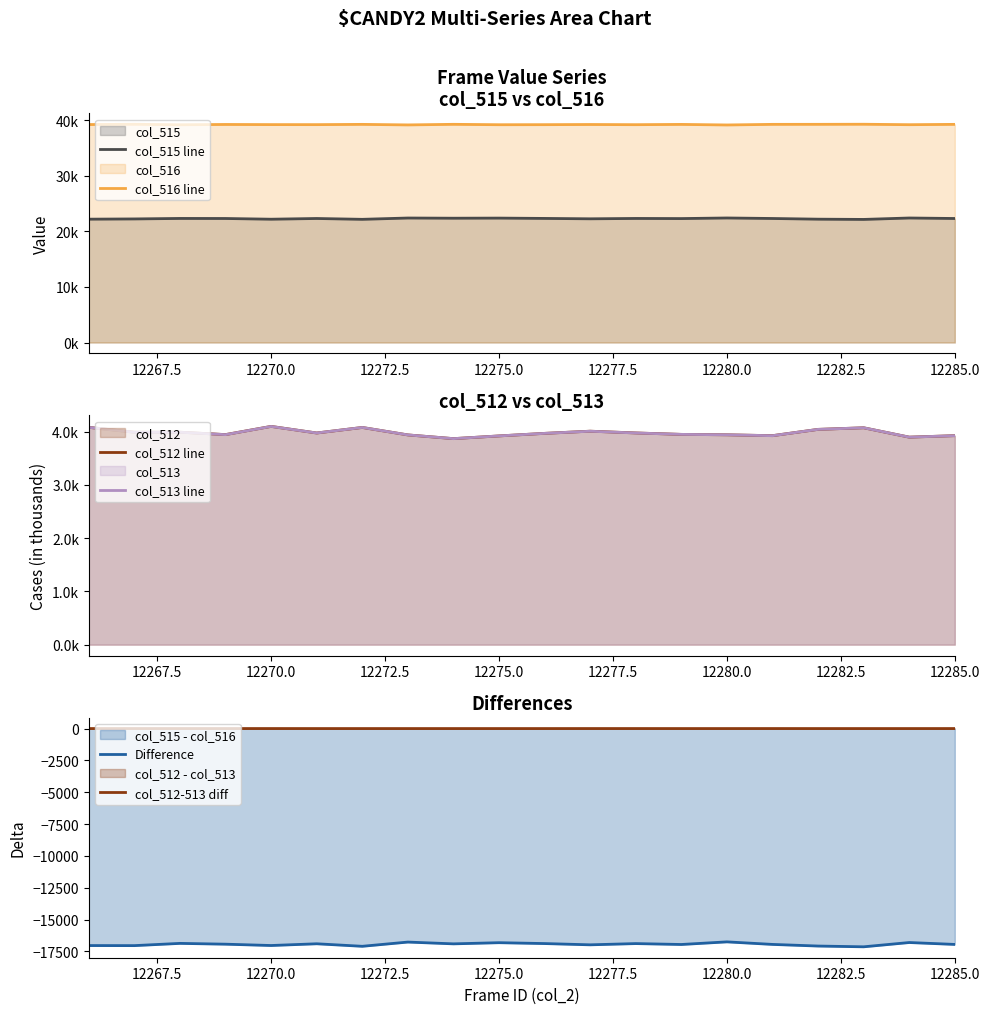

True or false: Difference and col_512-513 diff cross at least once.

False